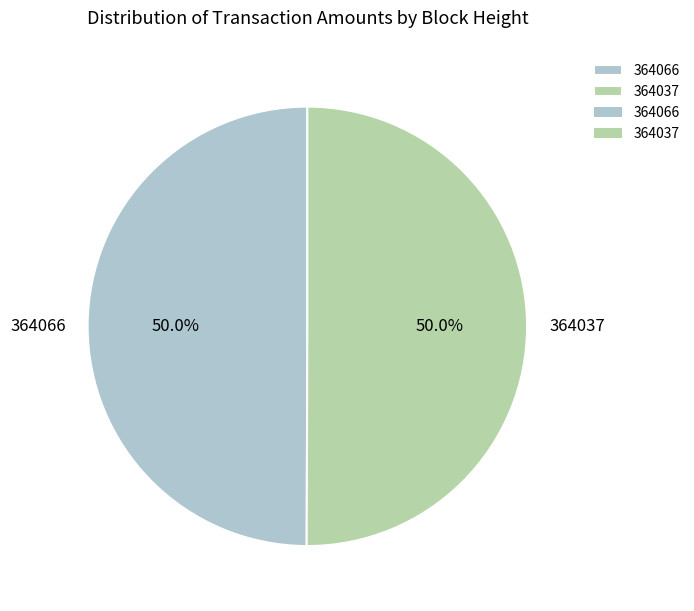

What percentage is the 364066 slice, to the nearest percent?

50%